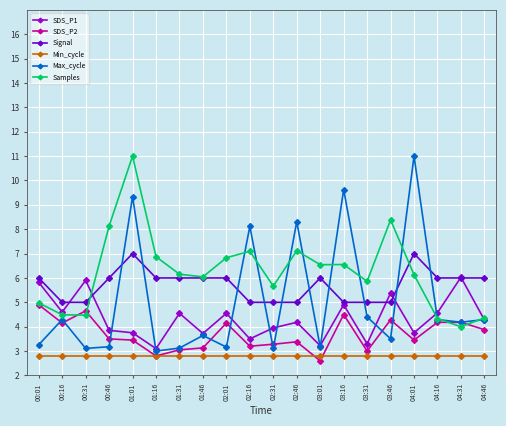

Which category has the lowest value in the Samples series?

04:31